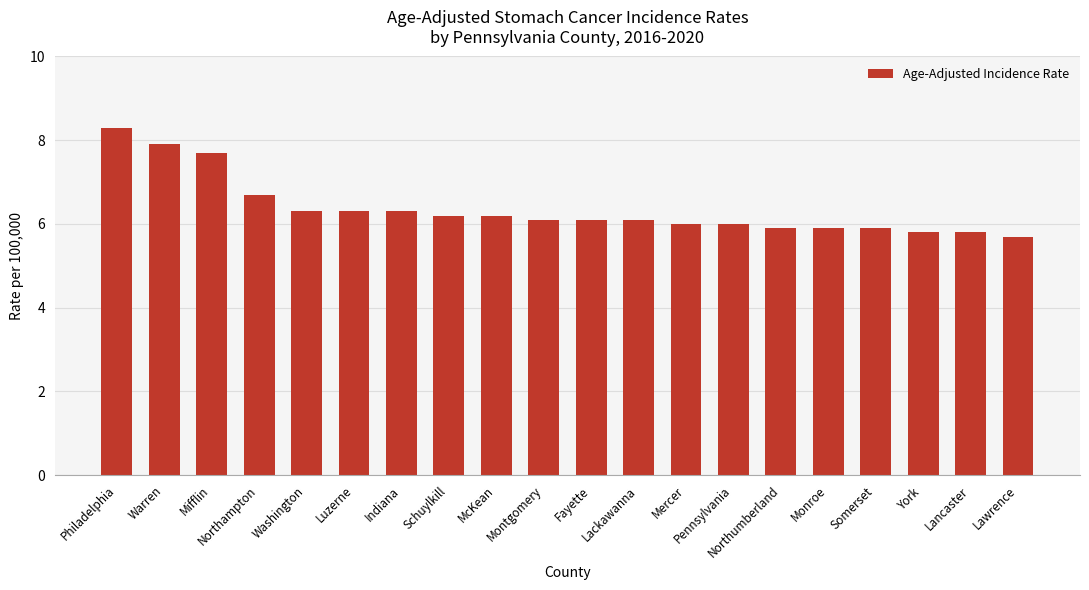

What is the maximum value shown in the chart?

8.3